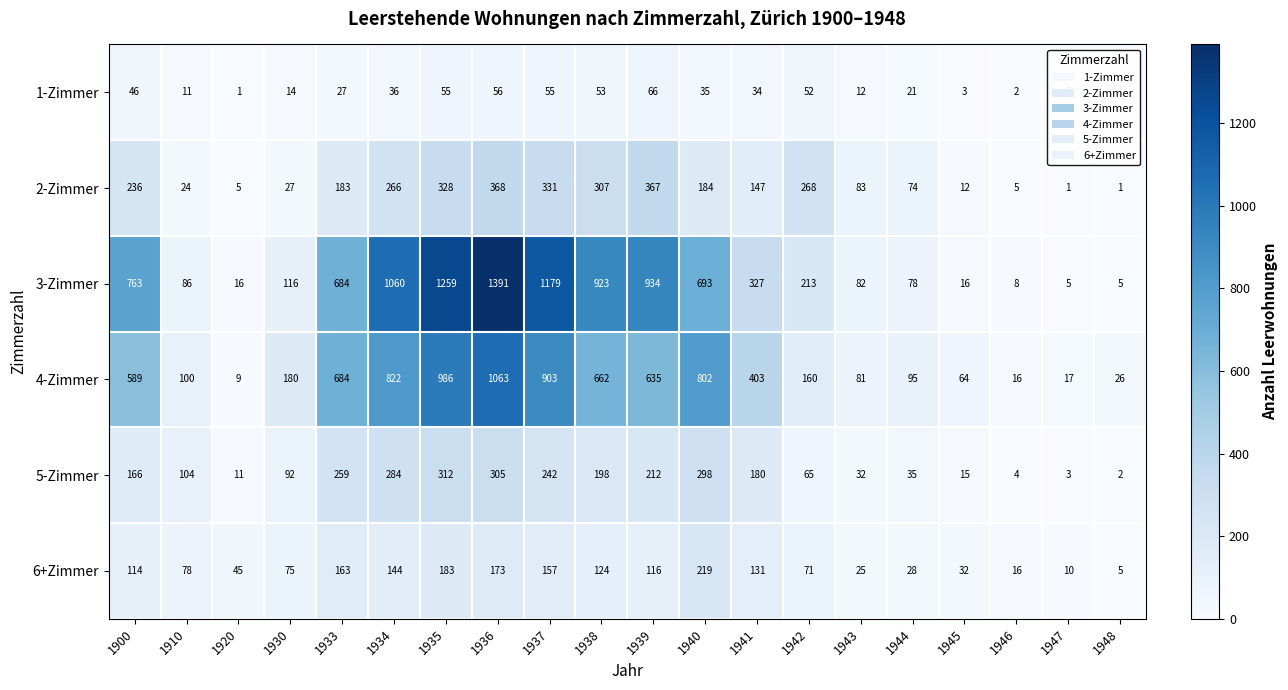

Is the value of 5-Zimmer at 1947 greater than the value of 4-Zimmer at 1936?

No